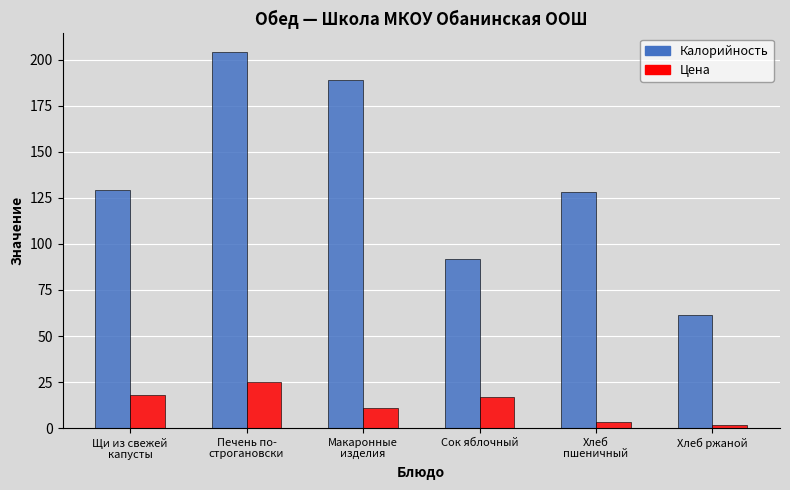

Reading right to left, what are all the values shown in this chart?

Калорийность: 61.2	128.0	92.0	189.0	204.0	129.0
Цена: 1.6	3.2	16.8	10.8	25.0	17.9